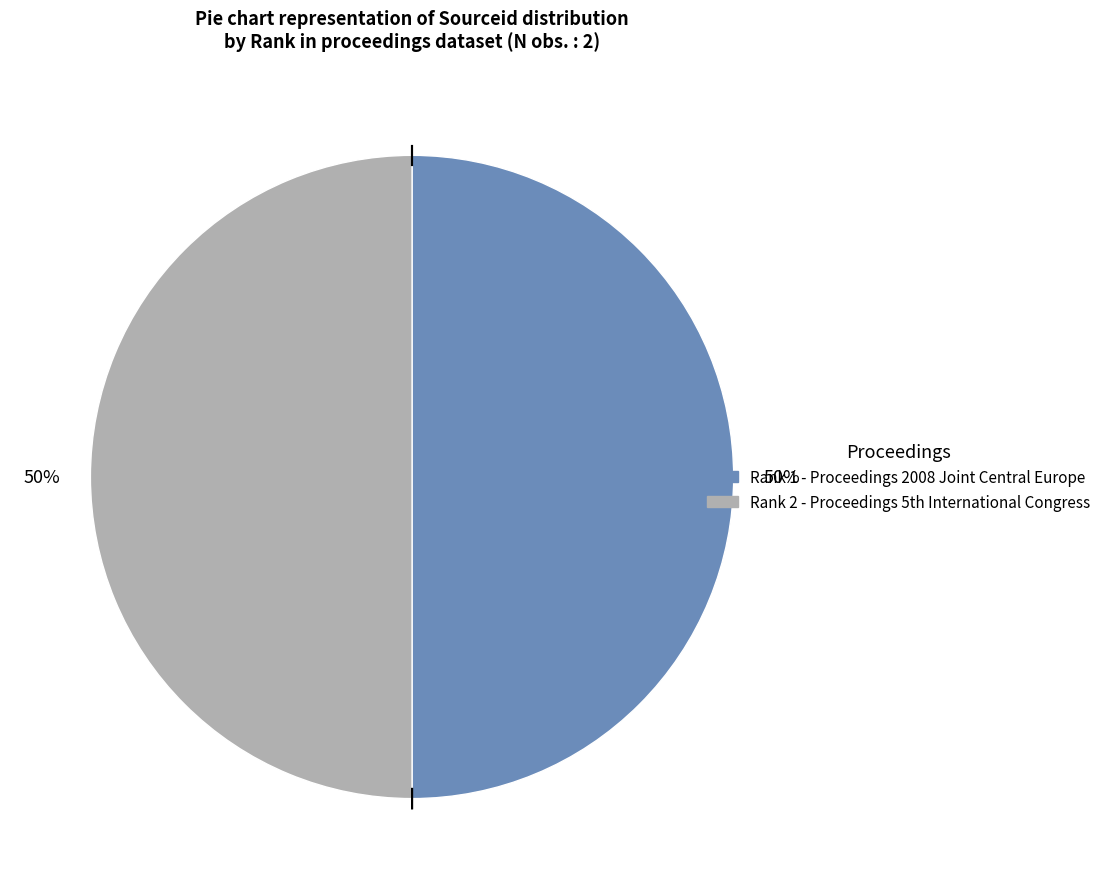

To the nearest percent, what is the average slice percentage?

50%